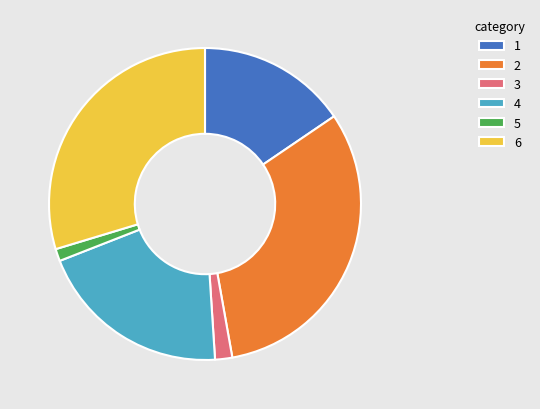

Which has a higher value, 5 or 3?

3